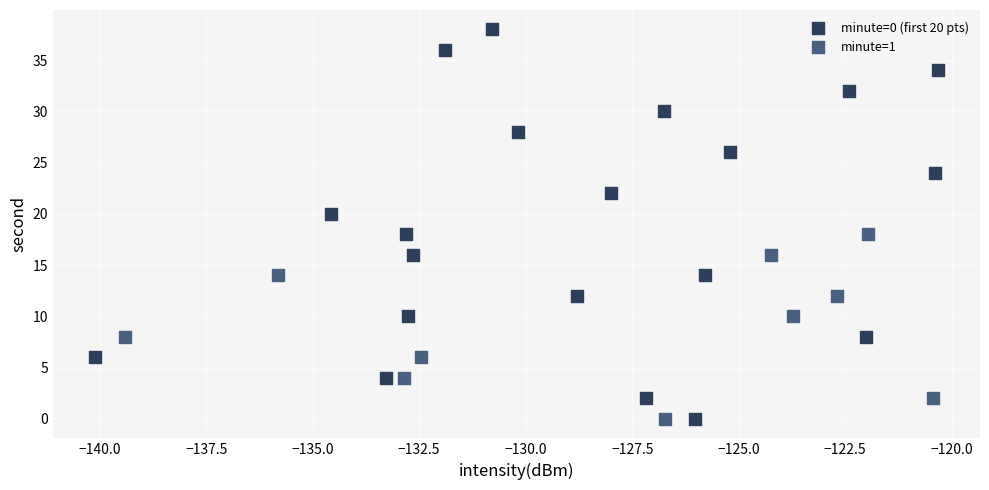

Which series has the largest Y range (max minus min)?

minute=0 (first 20 pts)